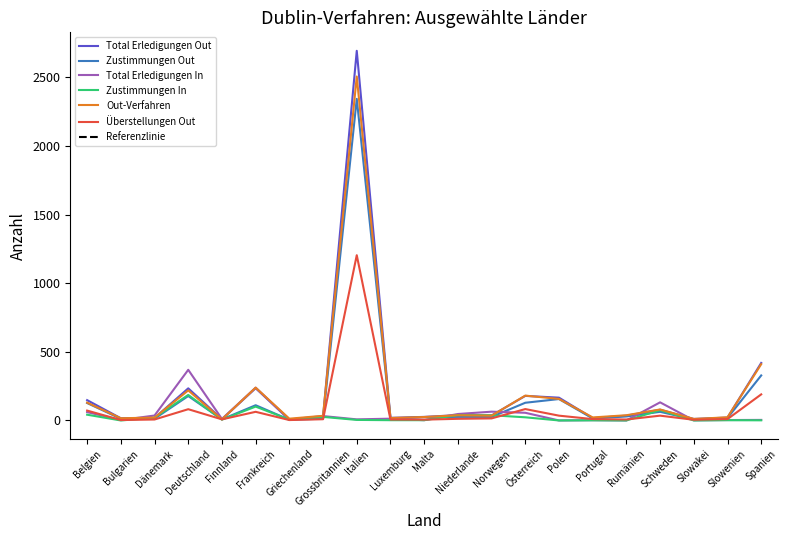

Rank the series by their maximum value, from highest to lowest.

Total Erledigungen Out, Out-Verfahren, Zustimmungen Out, Überstellungen Out, Total Erledigungen In, Zustimmungen In